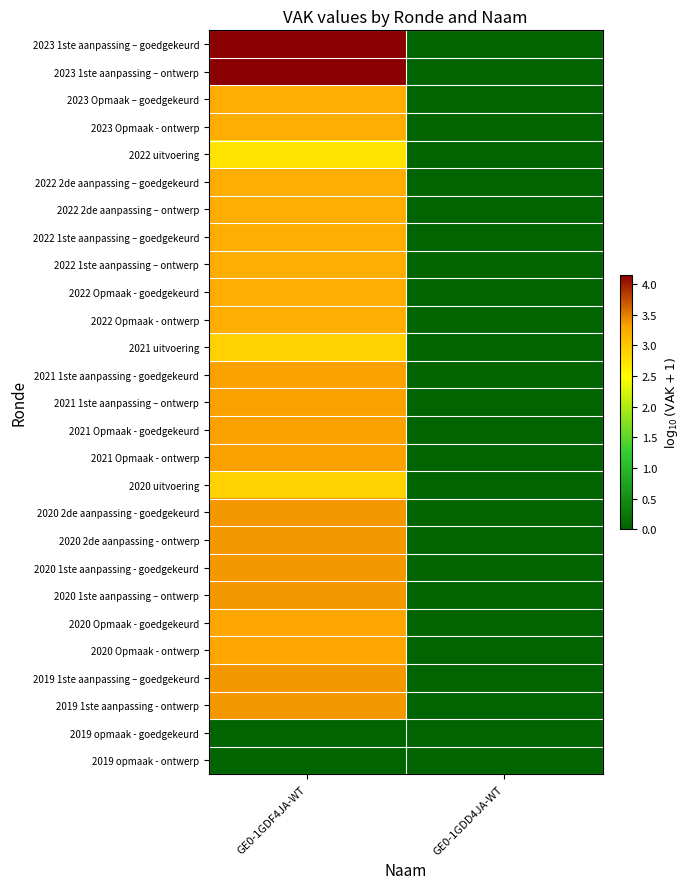

Reading left to right, transcribe all the data shown in this chart.

2023 1ste aanpassing – goedgekeurd: GE0-1GDF4JA-WT=4.1	GE0-1GDD4JA-WT=0.0
2023 1ste aanpassing – ontwerp: GE0-1GDF4JA-WT=4.1	GE0-1GDD4JA-WT=0.0
2023 Opmaak – goedgekeurd: GE0-1GDF4JA-WT=3.2	GE0-1GDD4JA-WT=0.0
2023 Opmaak - ontwerp: GE0-1GDF4JA-WT=3.2	GE0-1GDD4JA-WT=0.0
2022 uitvoering: GE0-1GDF4JA-WT=2.7	GE0-1GDD4JA-WT=0.0
2022 2de aanpassing – goedgekeurd: GE0-1GDF4JA-WT=3.2	GE0-1GDD4JA-WT=0.0
2022 2de aanpassing – ontwerp: GE0-1GDF4JA-WT=3.2	GE0-1GDD4JA-WT=0.0
2022 1ste aanpassing – goedgekeurd: GE0-1GDF4JA-WT=3.2	GE0-1GDD4JA-WT=0.0
2022 1ste aanpassing – ontwerp: GE0-1GDF4JA-WT=3.2	GE0-1GDD4JA-WT=0.0
2022 Opmaak - goedgekeurd: GE0-1GDF4JA-WT=3.2	GE0-1GDD4JA-WT=0.0
2022 Opmaak - ontwerp: GE0-1GDF4JA-WT=3.2	GE0-1GDD4JA-WT=0.0
2021 uitvoering: GE0-1GDF4JA-WT=2.9	GE0-1GDD4JA-WT=0.0
2021 1ste aanpassing - goedgekeurd: GE0-1GDF4JA-WT=3.3	GE0-1GDD4JA-WT=0.0
2021 1ste aanpassing – ontwerp: GE0-1GDF4JA-WT=3.3	GE0-1GDD4JA-WT=0.0
2021 Opmaak - goedgekeurd: GE0-1GDF4JA-WT=3.3	GE0-1GDD4JA-WT=0.0
2021 Opmaak - ontwerp: GE0-1GDF4JA-WT=3.3	GE0-1GDD4JA-WT=0.0
2020 uitvoering: GE0-1GDF4JA-WT=2.9	GE0-1GDD4JA-WT=0.0
2020 2de aanpassing - goedgekeurd: GE0-1GDF4JA-WT=3.4	GE0-1GDD4JA-WT=0.0
2020 2de aanpassing - ontwerp: GE0-1GDF4JA-WT=3.4	GE0-1GDD4JA-WT=0.0
2020 1ste aanpassing - goedgekeurd: GE0-1GDF4JA-WT=3.4	GE0-1GDD4JA-WT=0.0
2020 1ste aanpassing – ontwerp: GE0-1GDF4JA-WT=3.4	GE0-1GDD4JA-WT=0.0
2020 Opmaak - goedgekeurd: GE0-1GDF4JA-WT=3.3	GE0-1GDD4JA-WT=0.0
2020 Opmaak - ontwerp: GE0-1GDF4JA-WT=3.3	GE0-1GDD4JA-WT=0.0
2019 1ste aanpassing – goedgekeurd: GE0-1GDF4JA-WT=3.4	GE0-1GDD4JA-WT=0.0
2019 1ste aanpassing - ontwerp: GE0-1GDF4JA-WT=3.4	GE0-1GDD4JA-WT=0.0
2019 opmaak - goedgekeurd: GE0-1GDF4JA-WT=0.0	GE0-1GDD4JA-WT=0.0
2019 opmaak - ontwerp: GE0-1GDF4JA-WT=0.0	GE0-1GDD4JA-WT=0.0